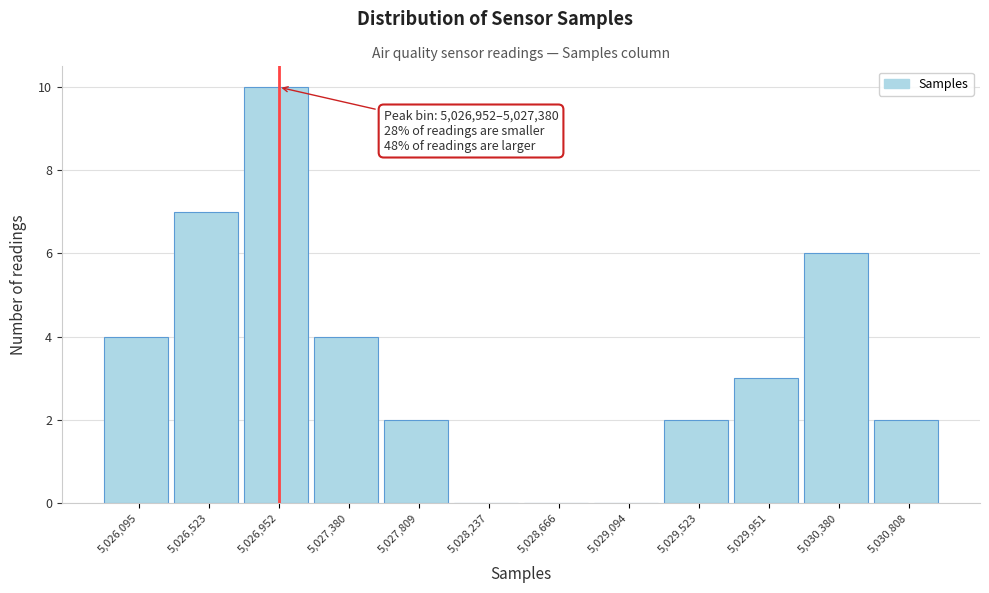

Reading left to right, what are all the values shown in this chart?

5,026,095=4	5,026,523=7	5,026,952=10	5,027,380=4	5,027,809=2	5,028,237=0	5,028,666=0	5,029,094=0	5,029,523=2	5,029,951=3	5,030,380=6	5,030,808=2